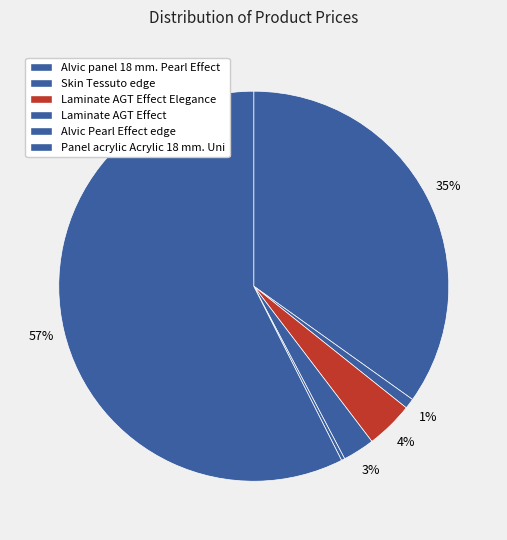

Count the number of slices in the pie.

6